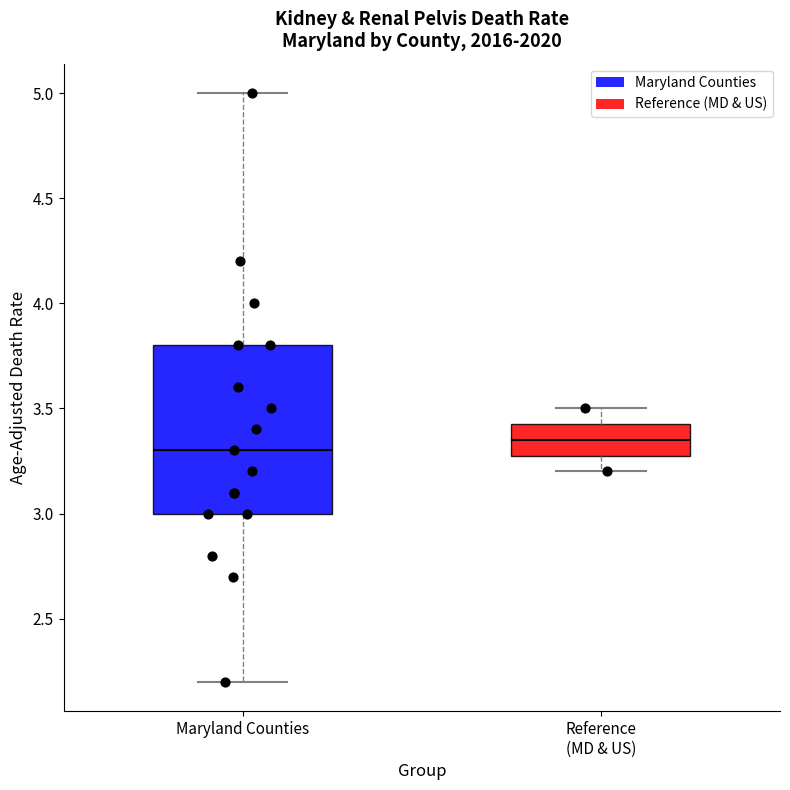

Reading left to right, read every box against the y-axis: the position of its median line, the range the box covers, and the ends of its whiskers. The values are not printed on the chart, so give them approximately, as read against the axis.

Maryland Counties: median 3.30, box 3.00 to 3.80, whiskers 2.20 to 5.00
Reference (MD & US): median 3.35, box 3.30 to 3.45, whiskers 3.20 to 3.50